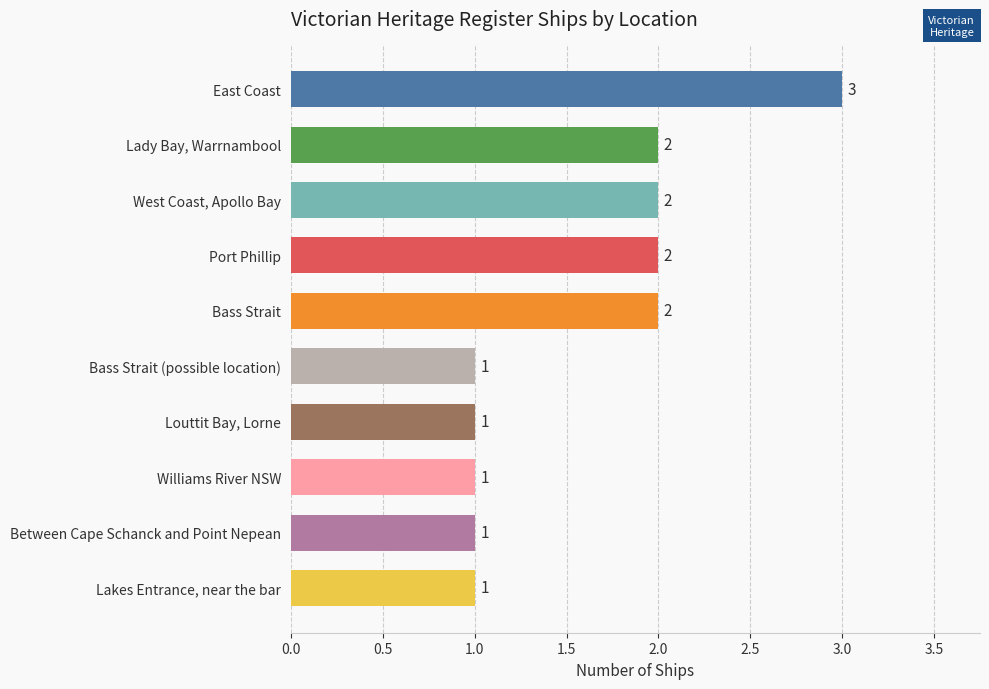

How many bars are there in total?

10